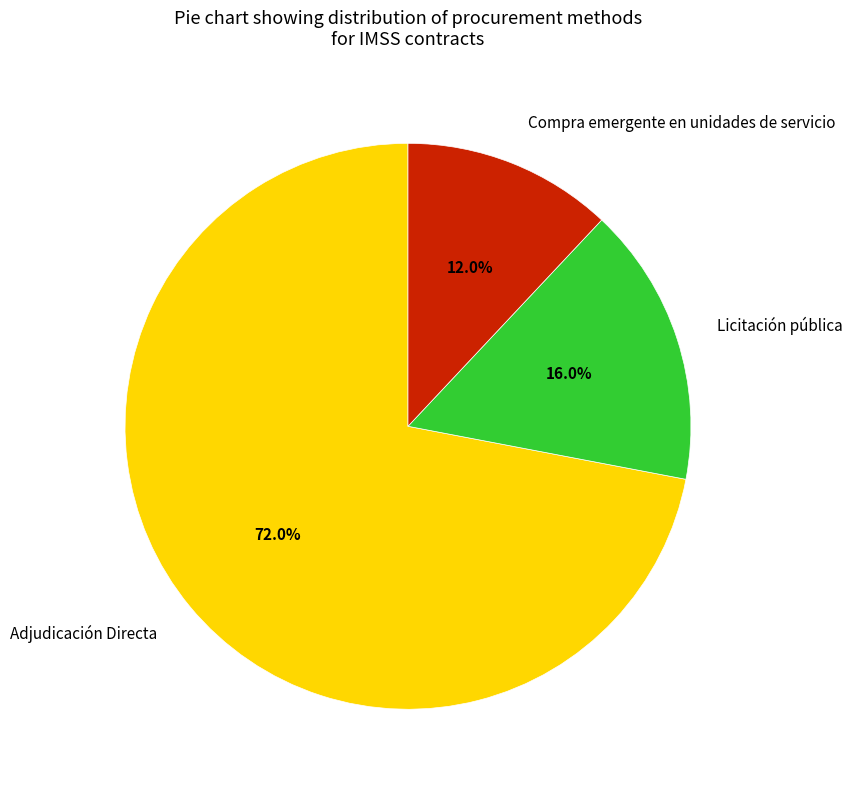

To the nearest percent, what is the combined percentage of Compra emergente en unidades de servicio and Adjudicación Directa?

84%